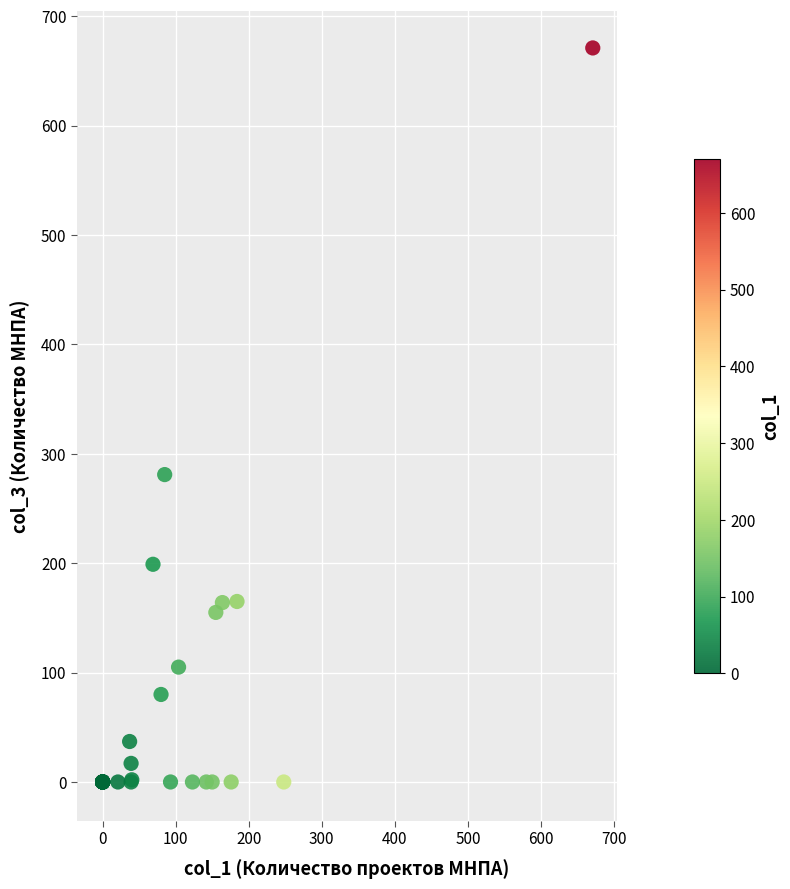

What Y value in the scatter plot is closest to 335?

281